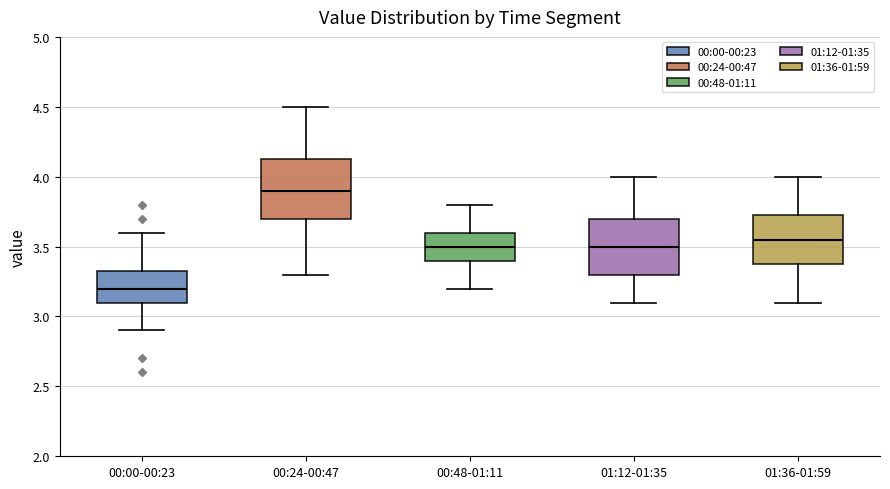

Where does the lower whisker of the box for 00:48-01:11 end on the y-axis? The values are not printed on the chart, so give them approximately, as read against the axis.

3.20